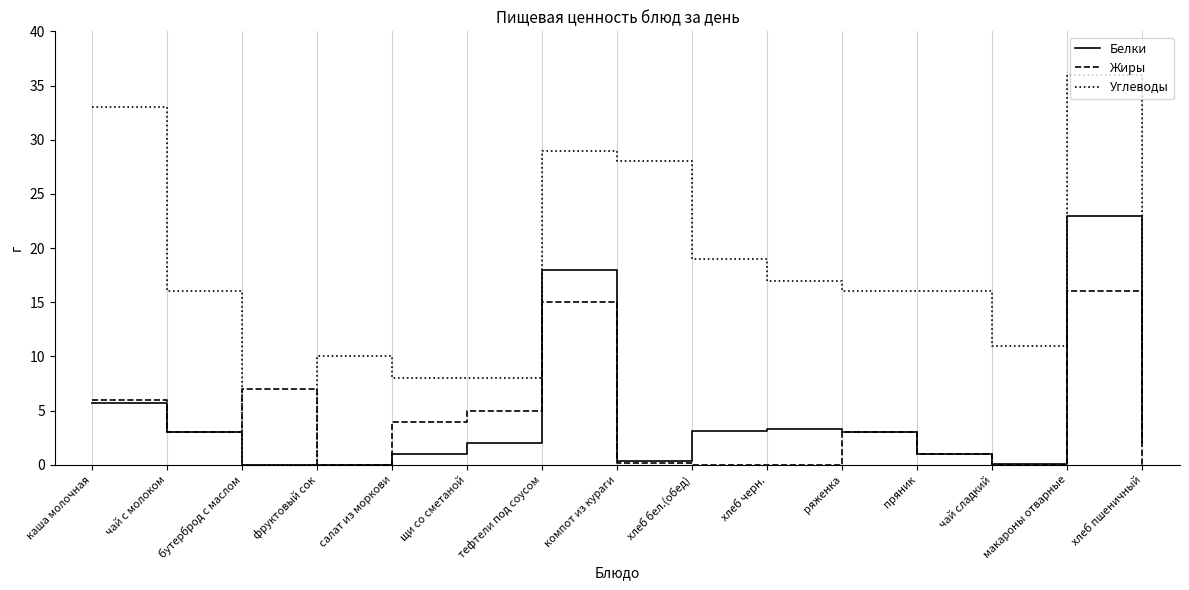

At which label does Жиры first exceed 3?

каша молочная